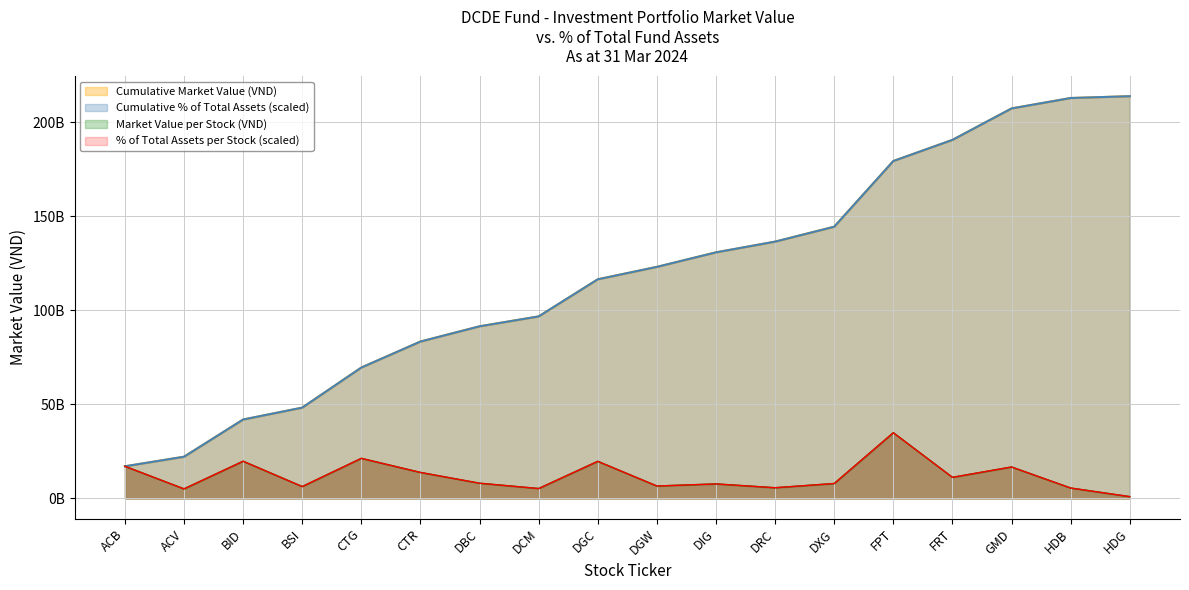

What is the sum of the values at DGC and ACB?

36844000000